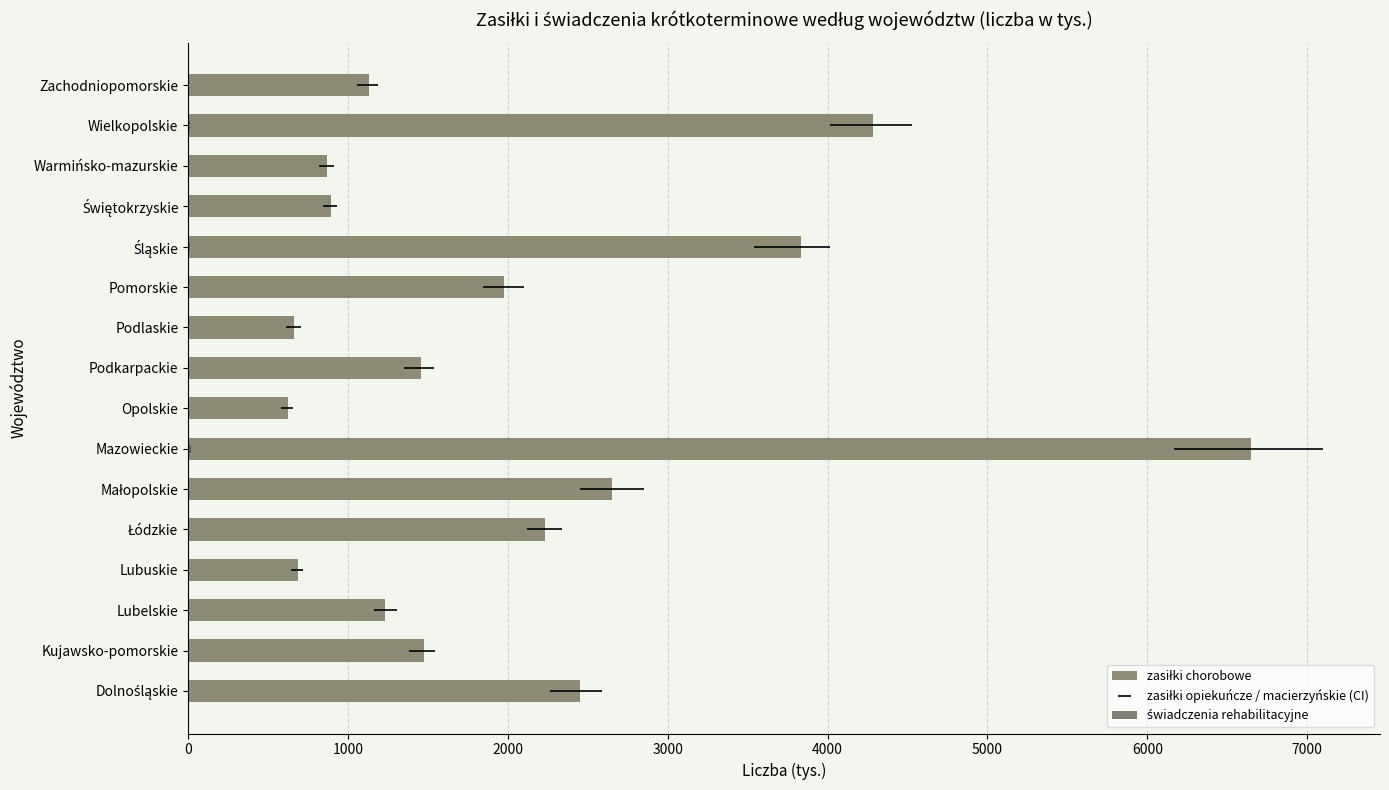

How many data points in zasiłki chorobowe are above 1475?

8